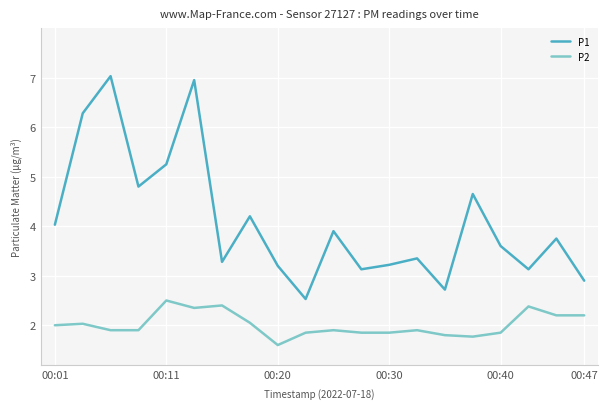

What is the lowest value of the P1 series?

2.5